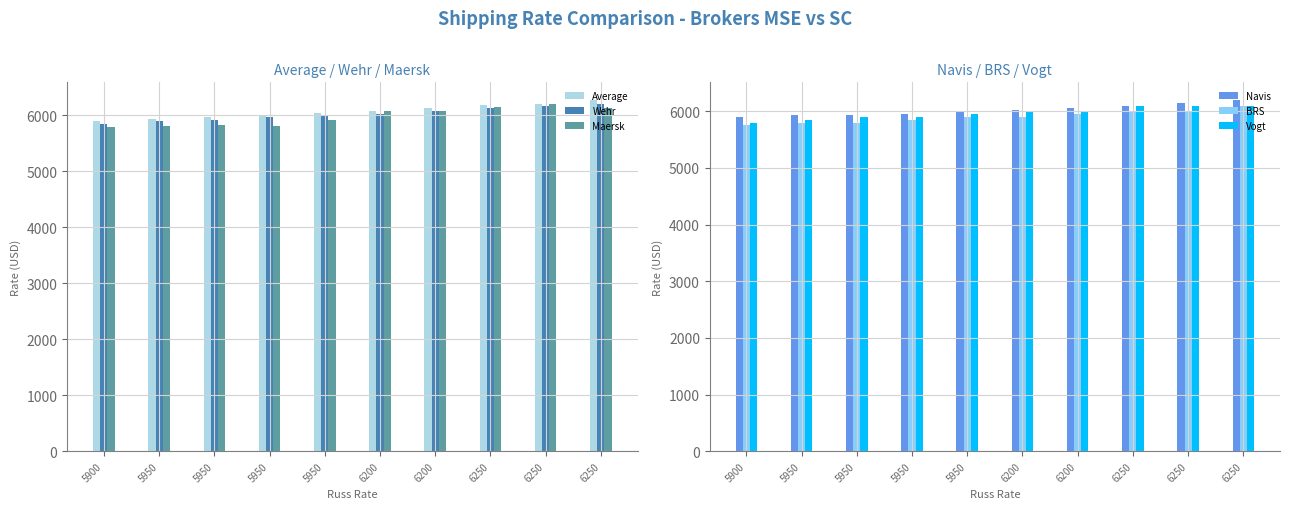

Rank the series by their maximum value, from highest to lowest.

Average, Maersk, Wehr, Navis, BRS, Vogt